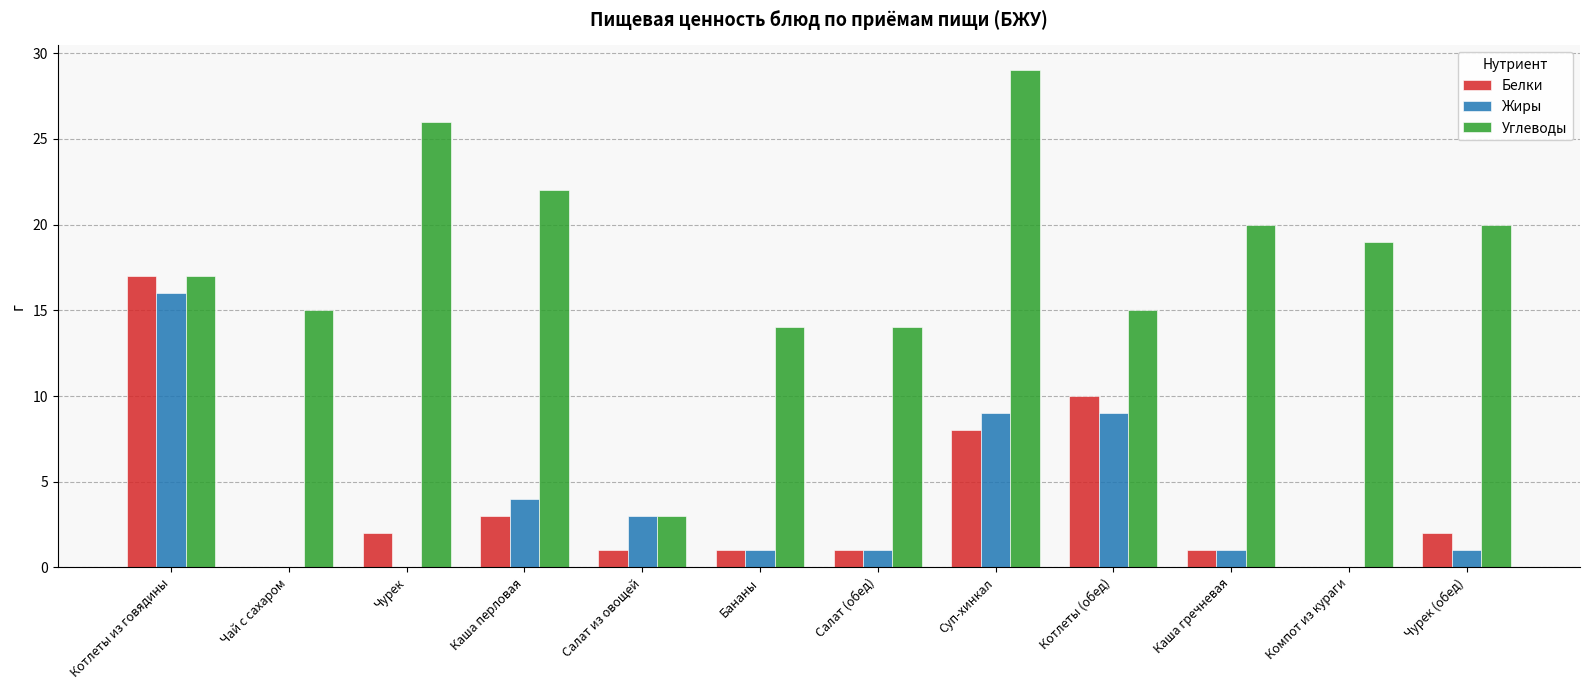

Which series has the largest total across all categories?

Углеводы